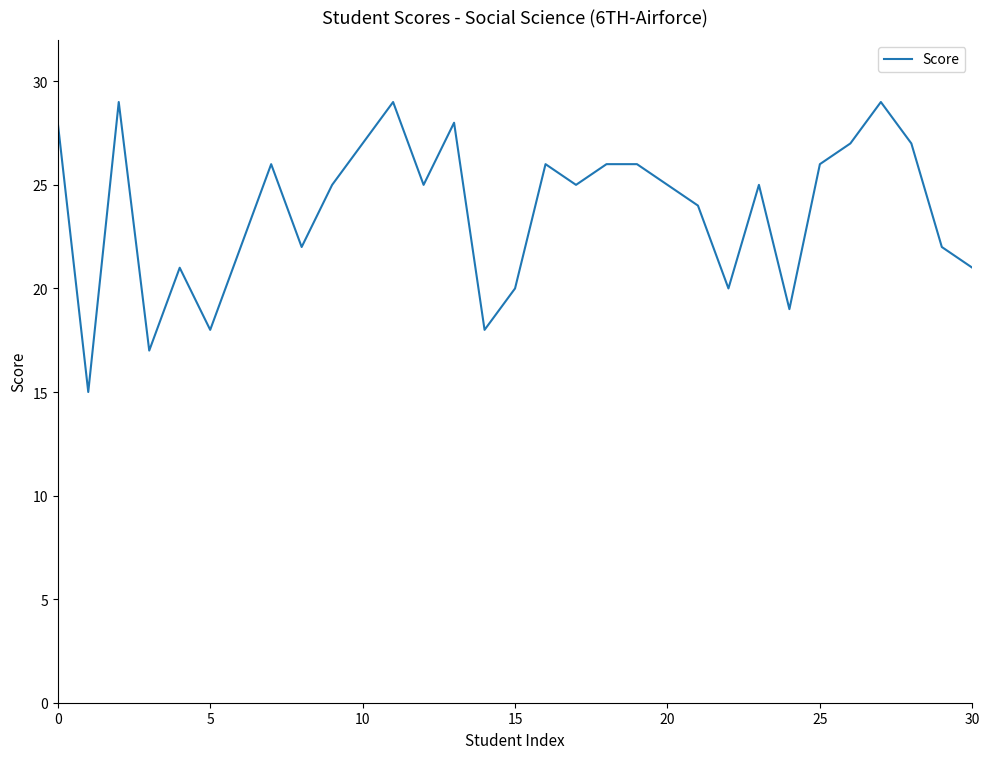

What is the average value?

24